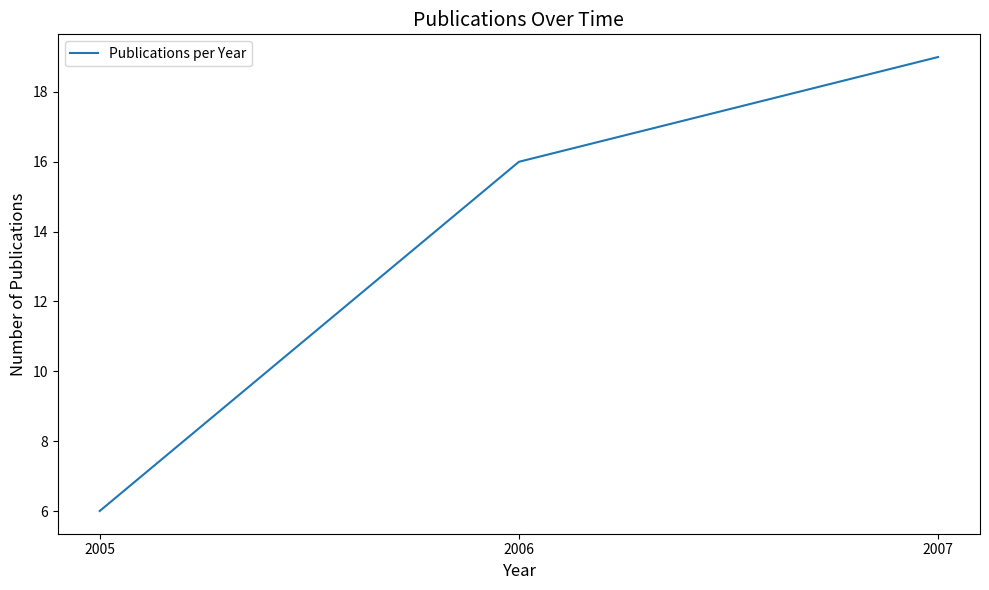

What is the change in value from 2005 to 2006?

+10